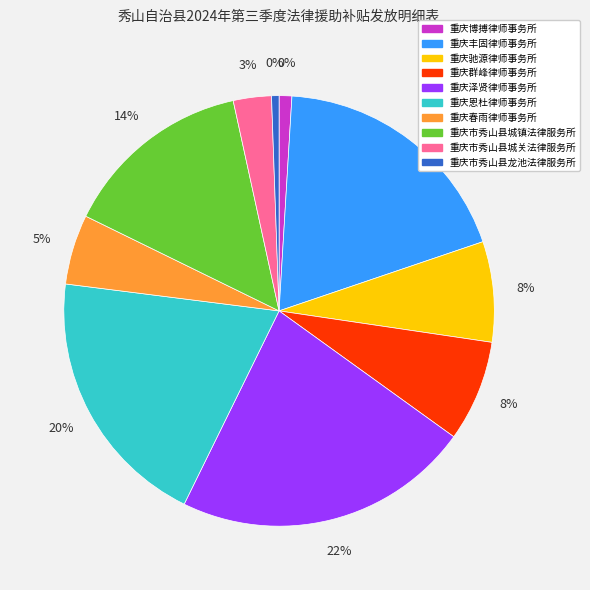

True or false: 重庆市秀山县城镇法律服务所 accounts for 1% of the total.

False